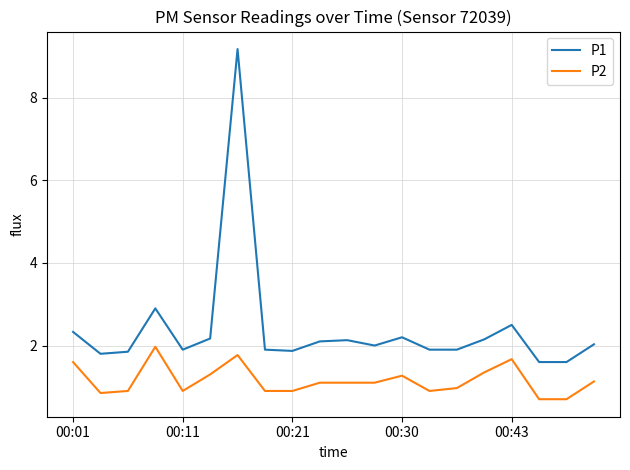

True or false: P2 and P1 intersect in this chart.

False